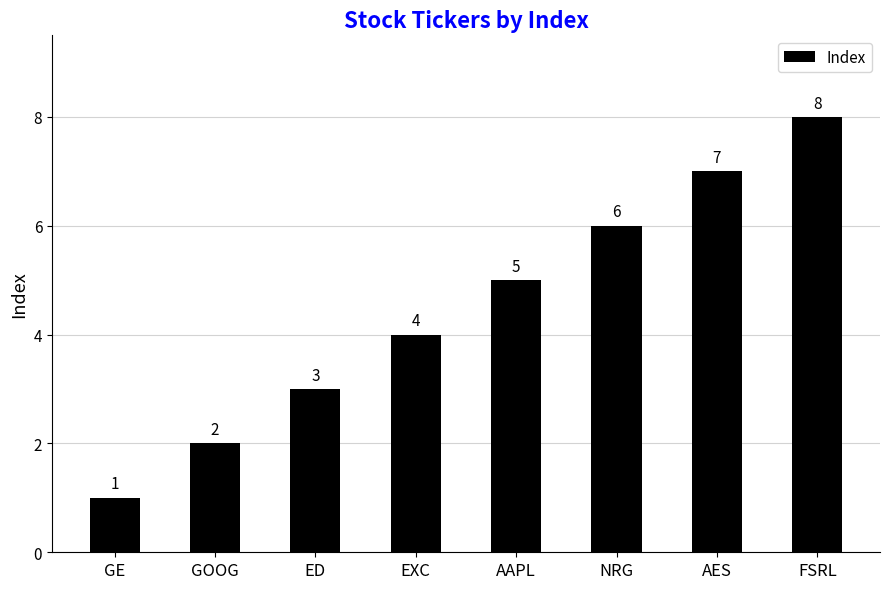

What is the maximum value shown in the chart?

8